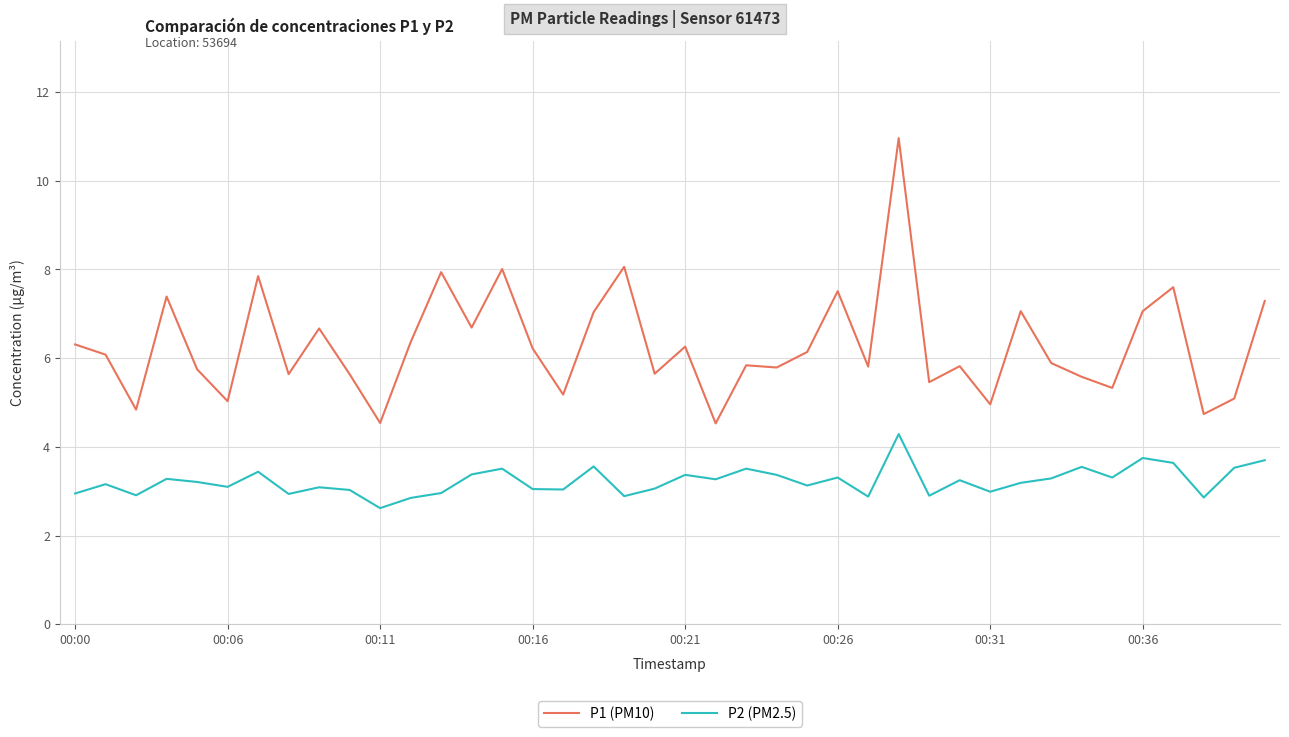

Which series has the widest spread of values?

P1 (PM10)